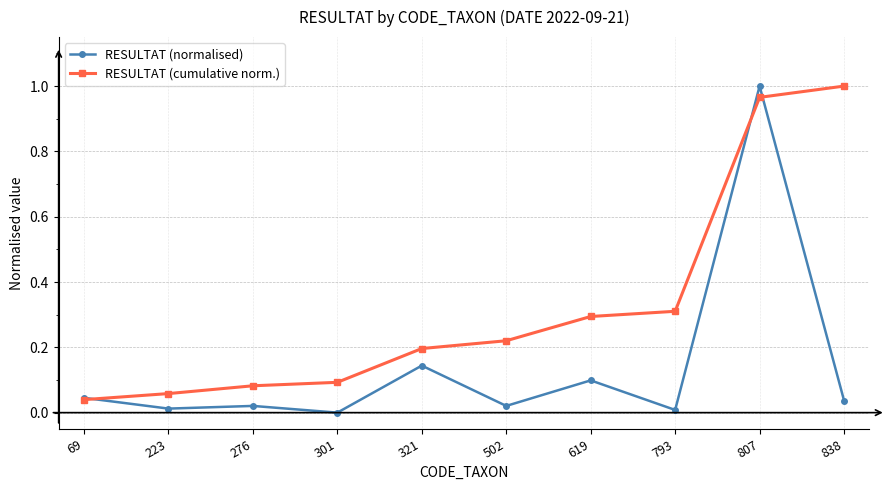

Which series has the largest total across all categories?

RESULTAT (cumulative norm.)